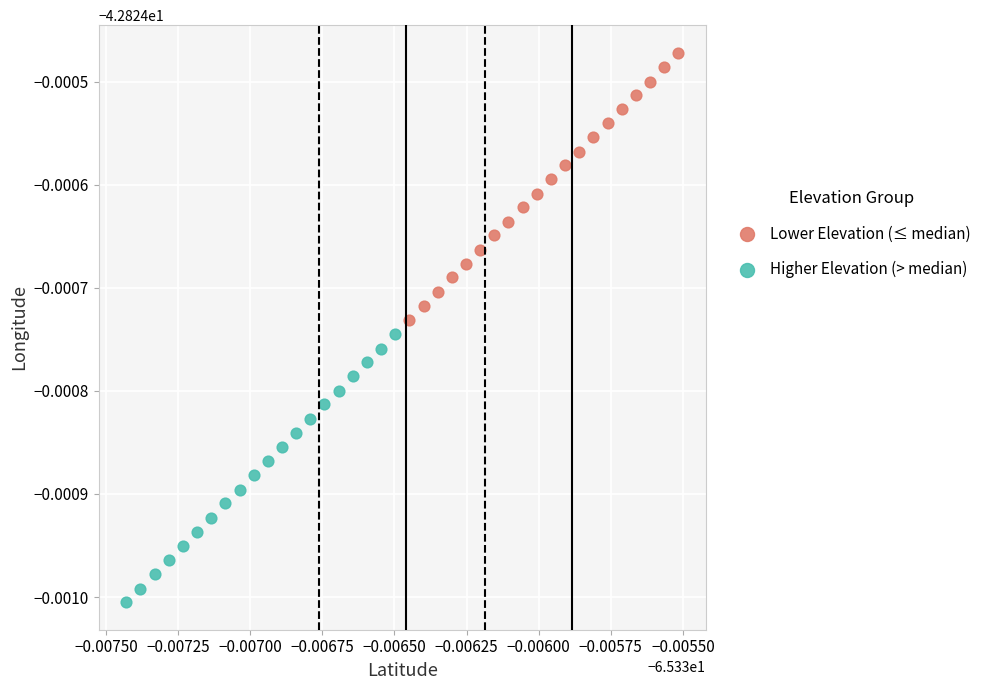

Which series reaches the minimum Y coordinate?

Higher Elevation (> median)